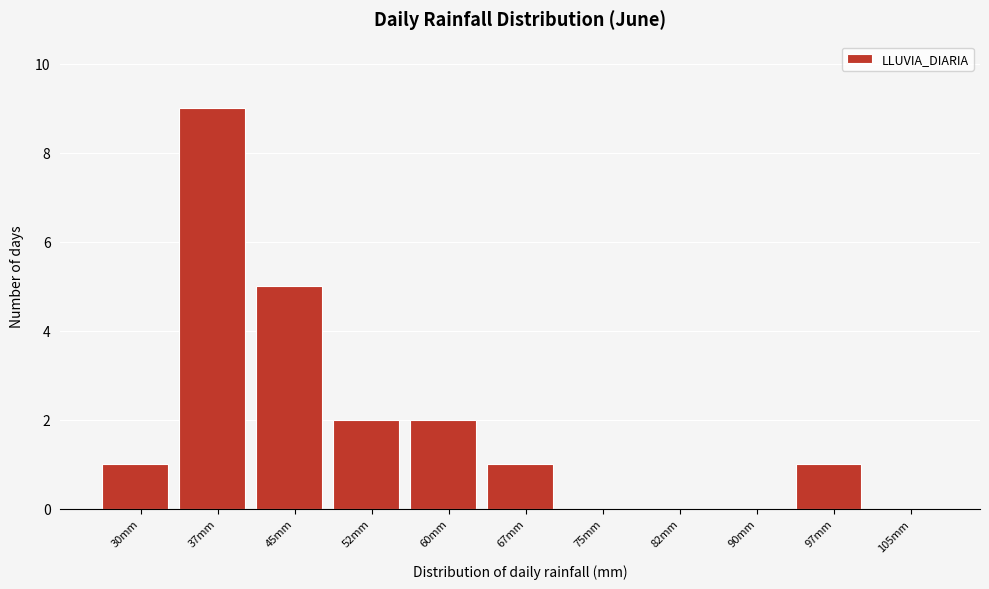

Reading right to left, list all the values displayed in this chart.

105mm=0	97mm=1	90mm=0	82mm=0	75mm=0	67mm=1	60mm=2	52mm=2	45mm=5	37mm=9	30mm=1